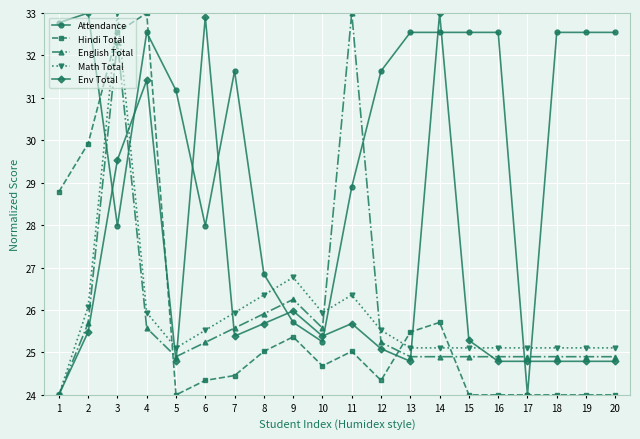

At which category is the sum across all series the highest?

3